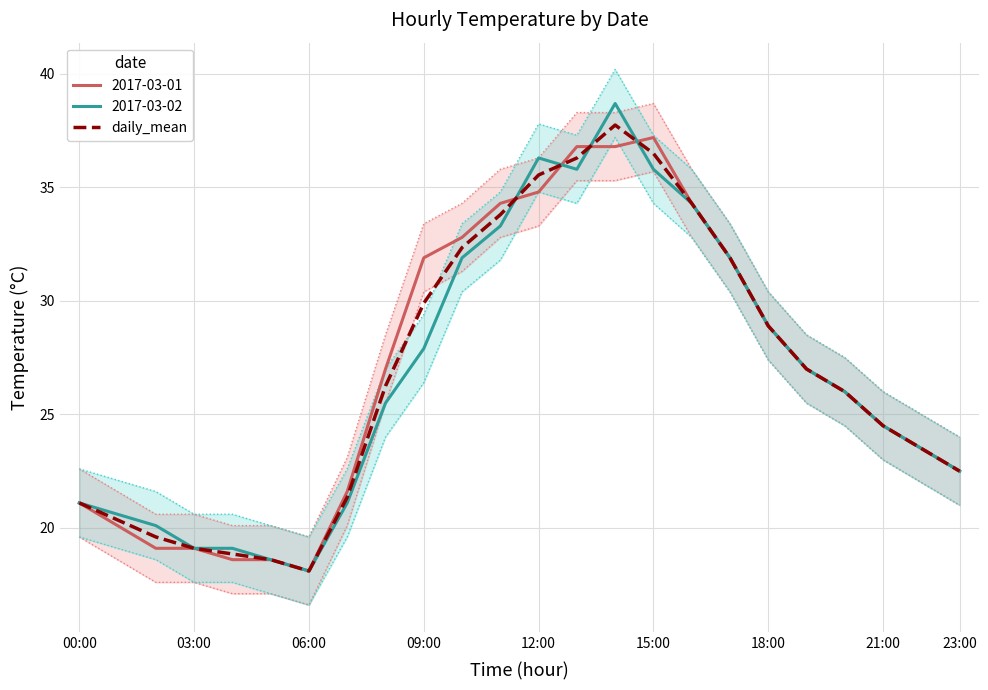

True or false: daily_mean has a value of 17.7 at 15:00.

False